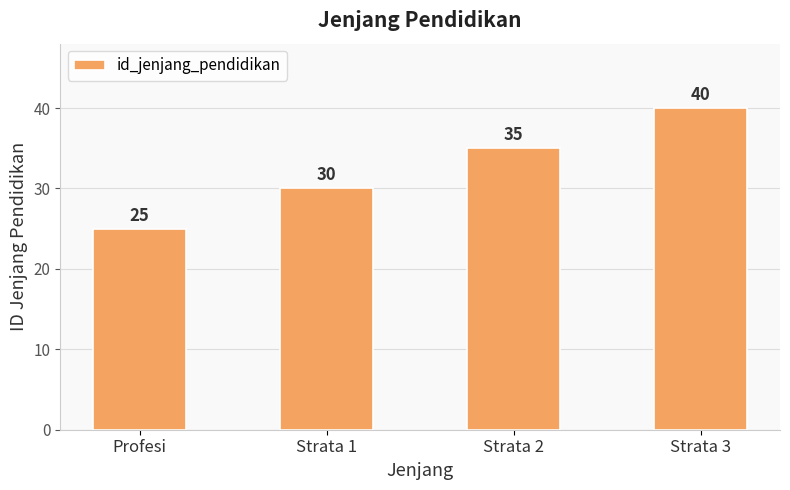

Reading left to right, list all the values displayed in this chart.

25	30	35	40